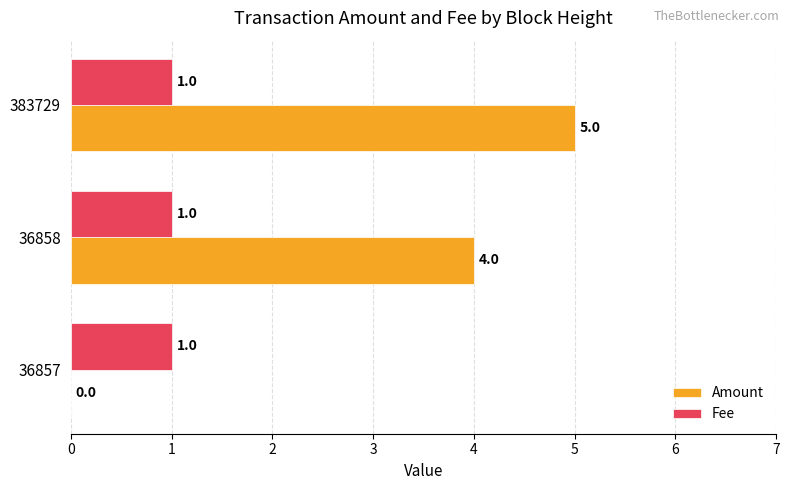

Where is Amount nearest to the value 2?

36857